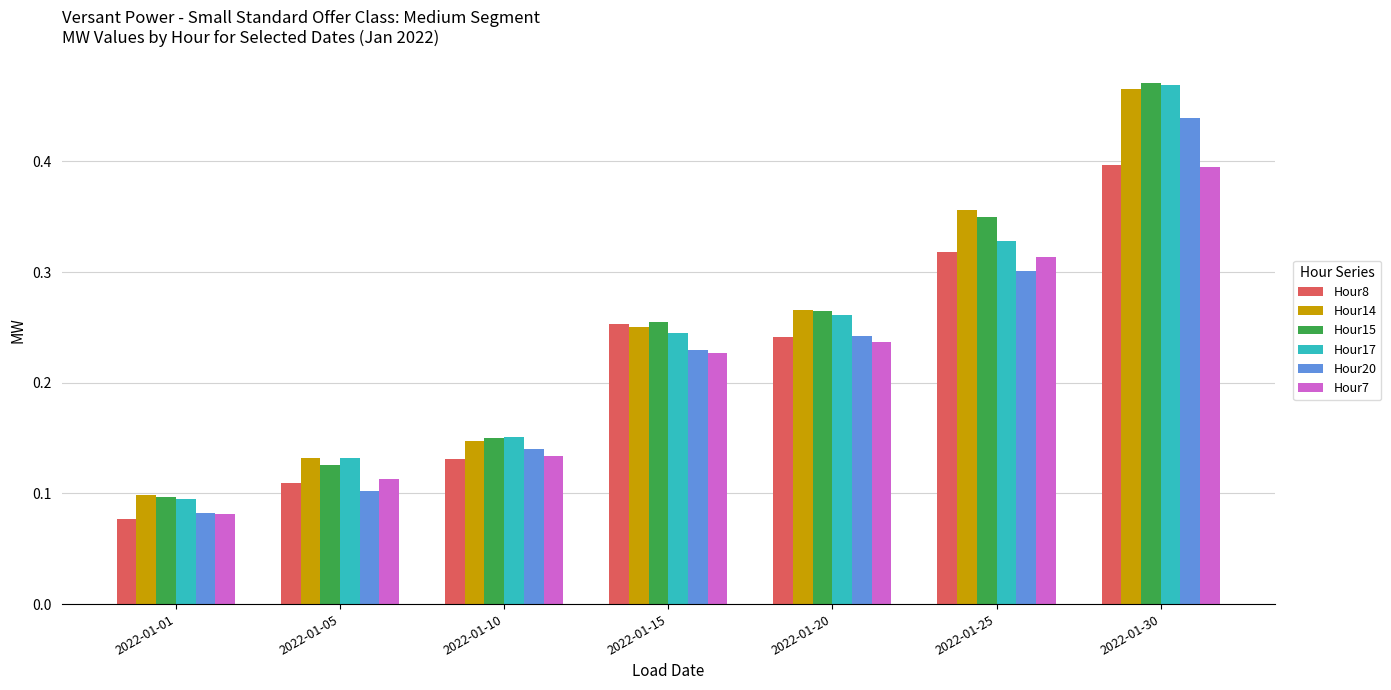

How many series are shown in this chart?

6